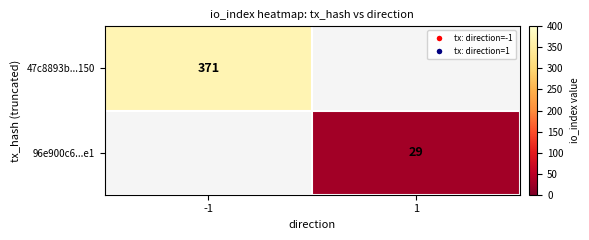

The value of 47c8893b...150 at -1 is 371. True or false?

True